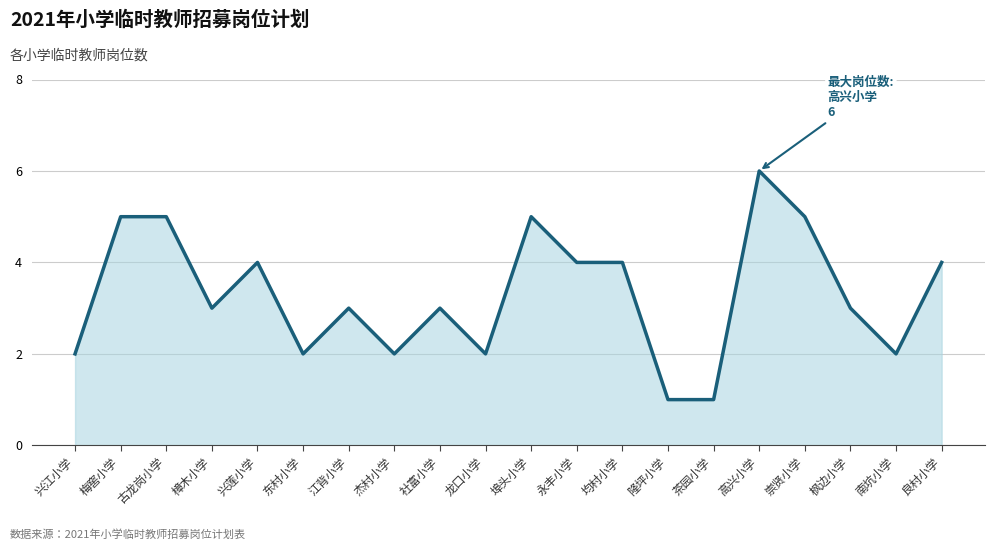

Reading right to left, list all the values displayed in this chart.

4	2	3	5	6	1	1	4	4	5	2	3	2	3	2	4	3	5	5	2